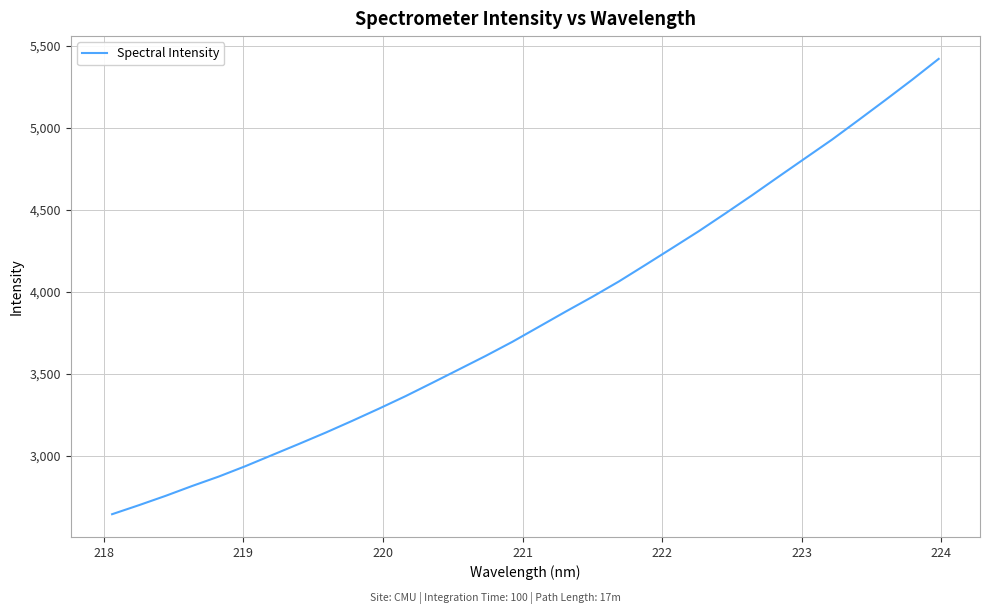

What is the smallest value displayed?

2642.4